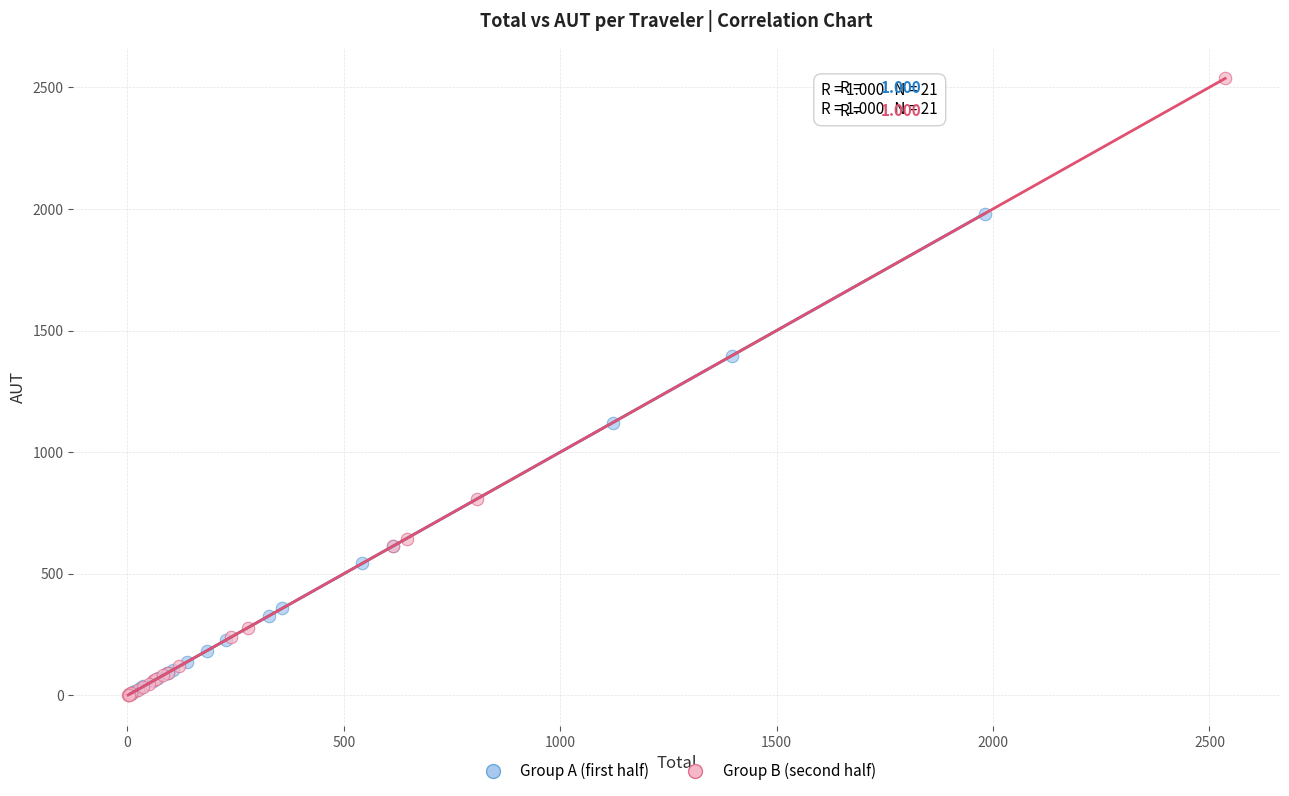

Which series contains the highest Y value?

Group B (second half)